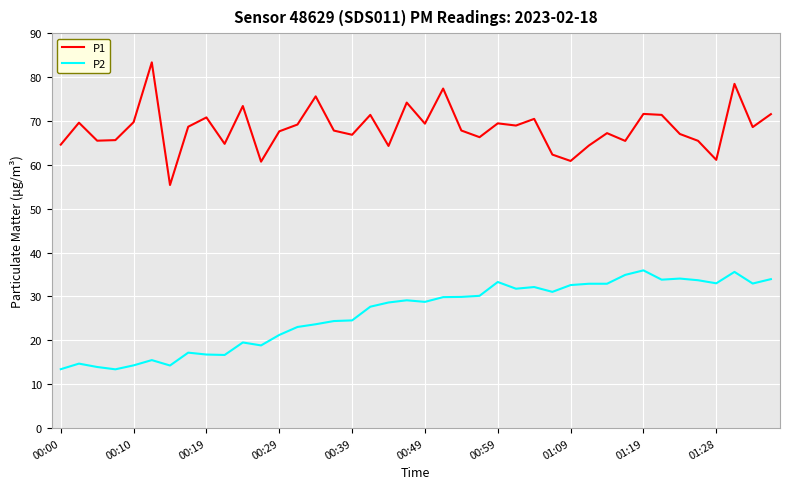

List the series in order of their overall mean, lowest first.

P2, P1